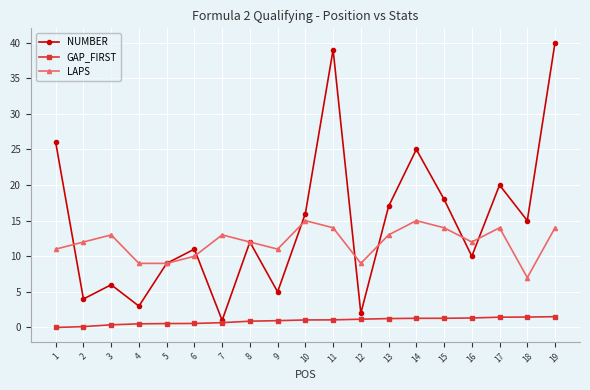

True or false: NUMBER has more than 2 interior local peaks.

True